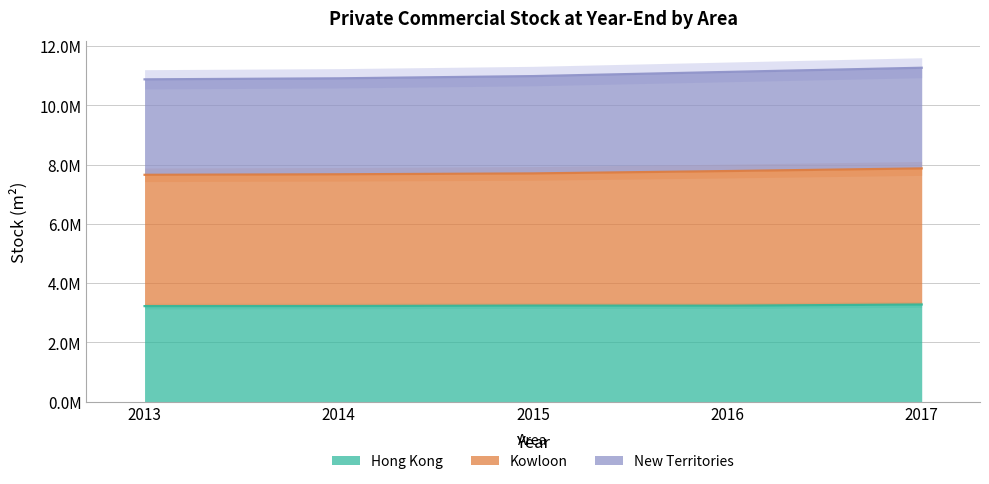

True or false: Hong Kong has a value of 1562283 at 2016.

False